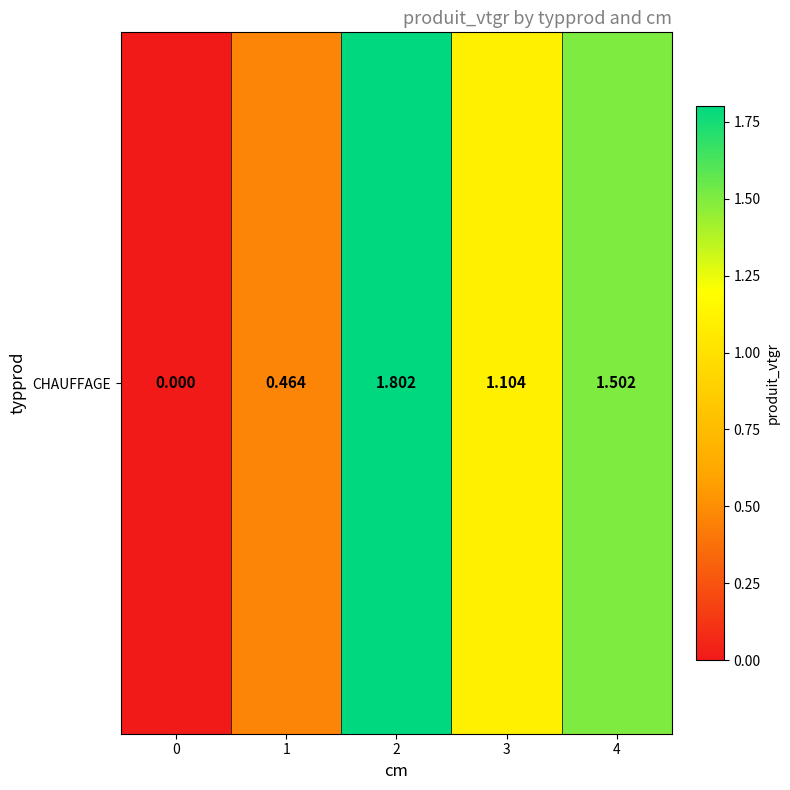

How many data points are less than 1?

2